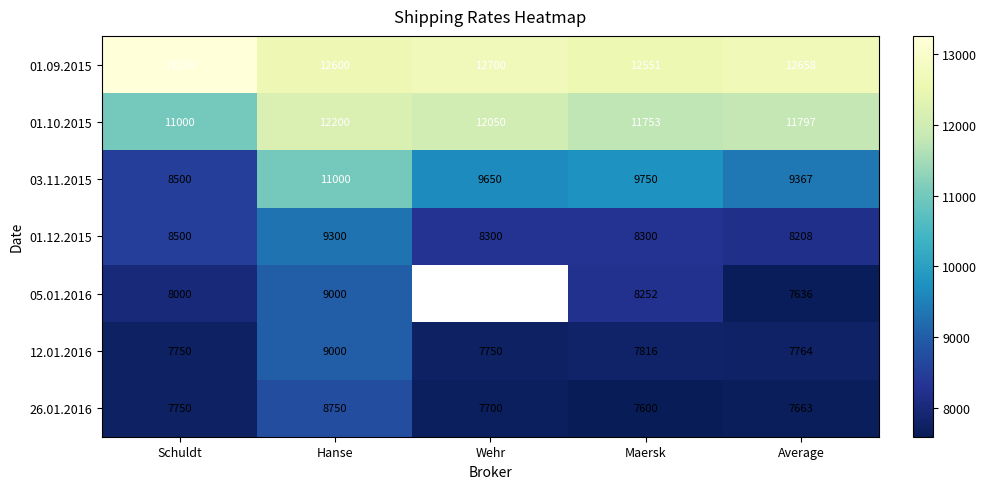

How many values in the 03.11.2015 series are below 9650?

2